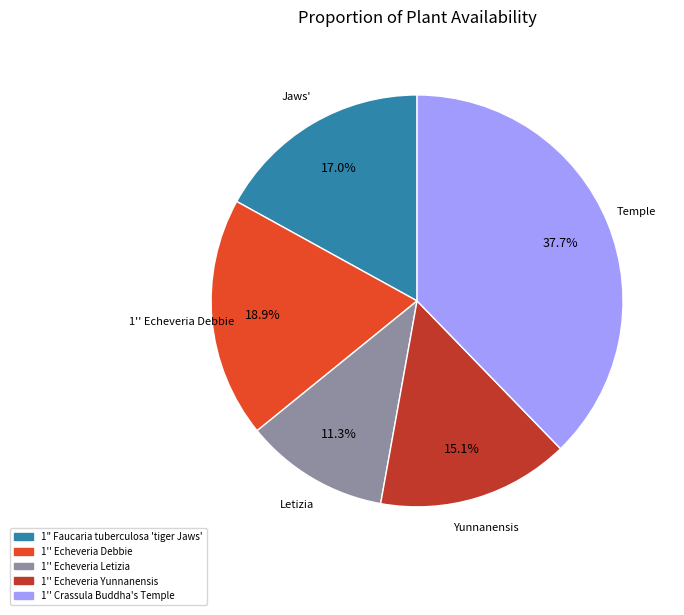

What is the ratio of the value at 1'' Echeveria Yunnanensis to the value at 1'' Echeveria Debbie?

0.8